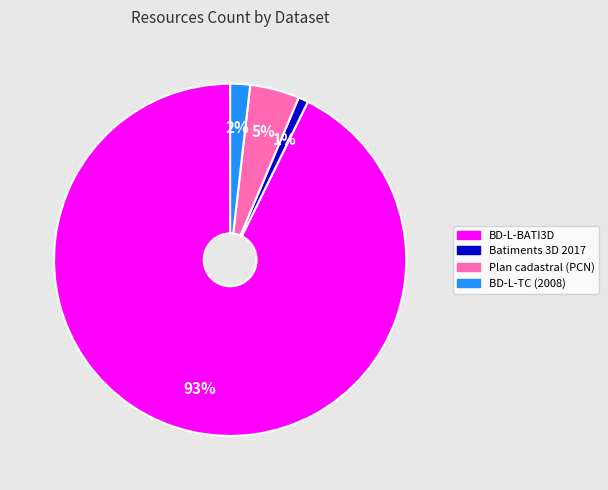

The BD-L-TC (2008) slice represents 2% of the pie. True or false?

True